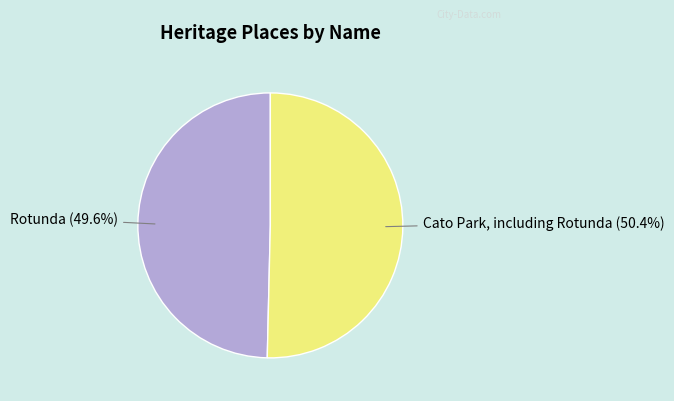

Is there a majority slice in this chart?

Yes